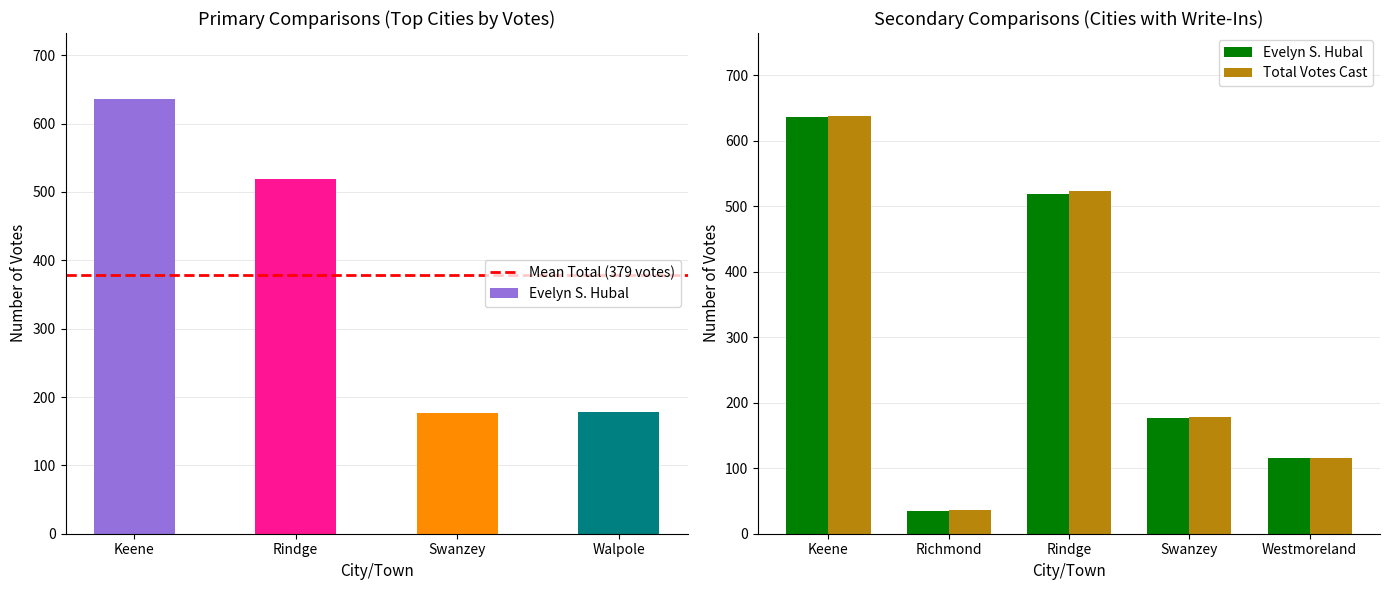

True or false: write_ins has a value of 1 at 11.

False